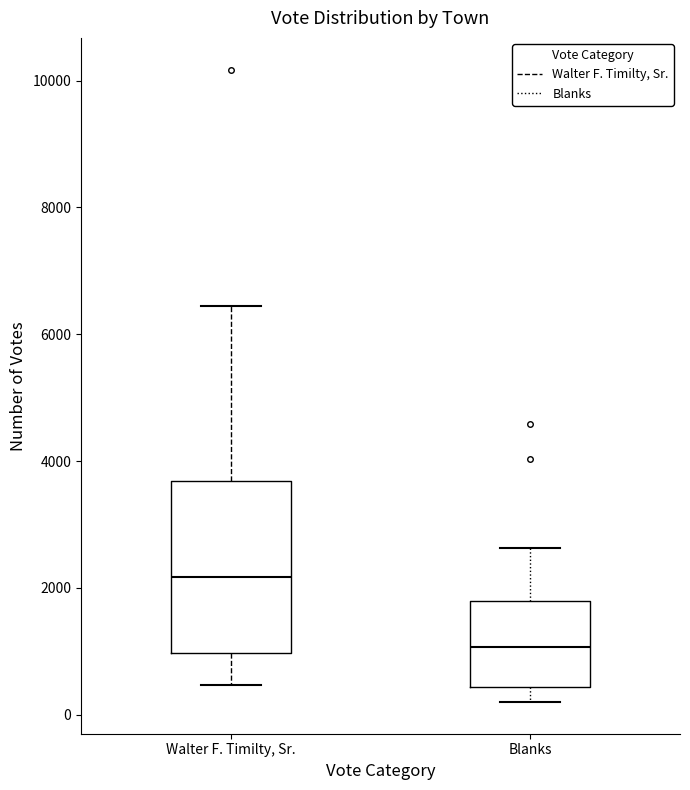

Reading left to right, read every box against the y-axis: the position of its median line, the range the box covers, and the ends of its whiskers. The values are not printed on the chart, so give them approximately, as read against the axis.

Walter F. Timilty, Sr.: median 2200, box 1000 to 3600, whiskers 400 to 6400
Blanks: median 1000, box 400 to 1800, whiskers 200 to 2600